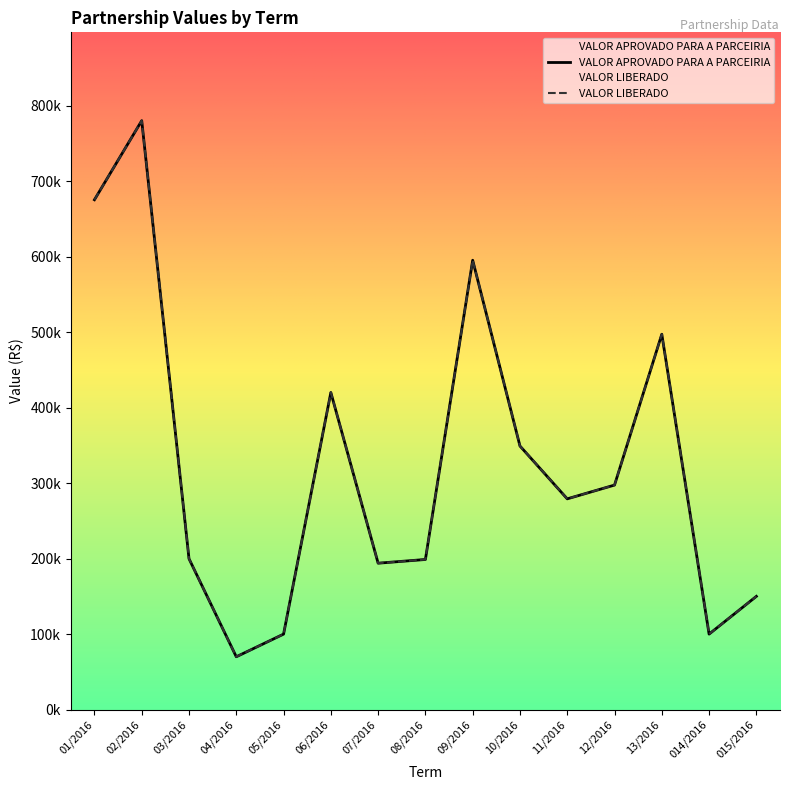

True or false: VALOR LIBERADO and VALOR APROVADO PARA A PARCEIRIA cross at least once.

False